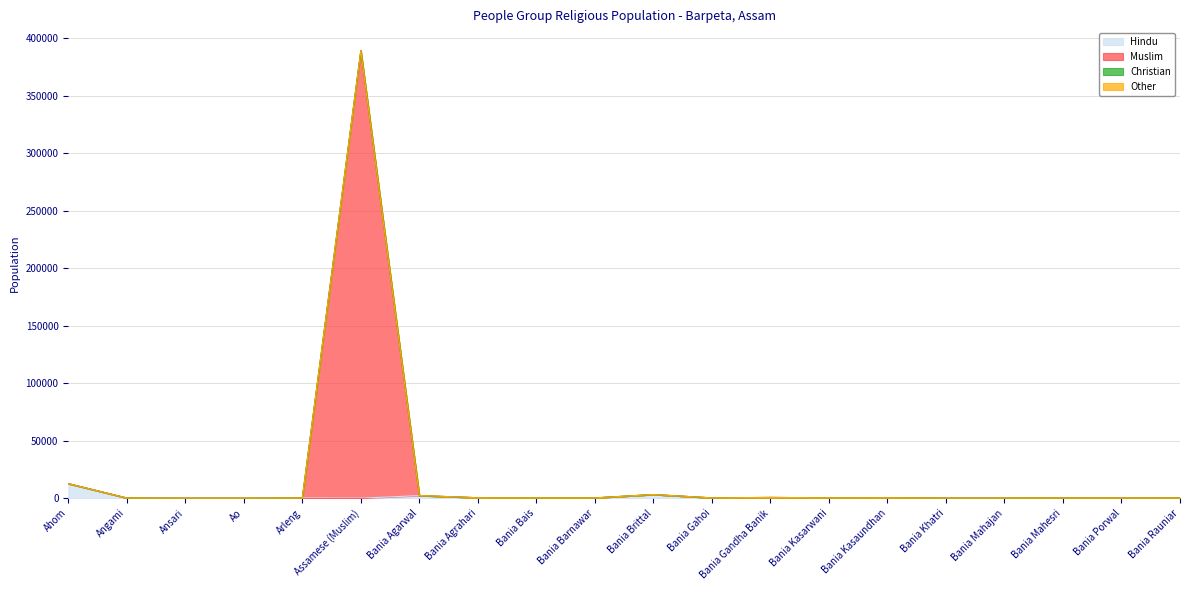

What is the maximum value for Hindu?

12600